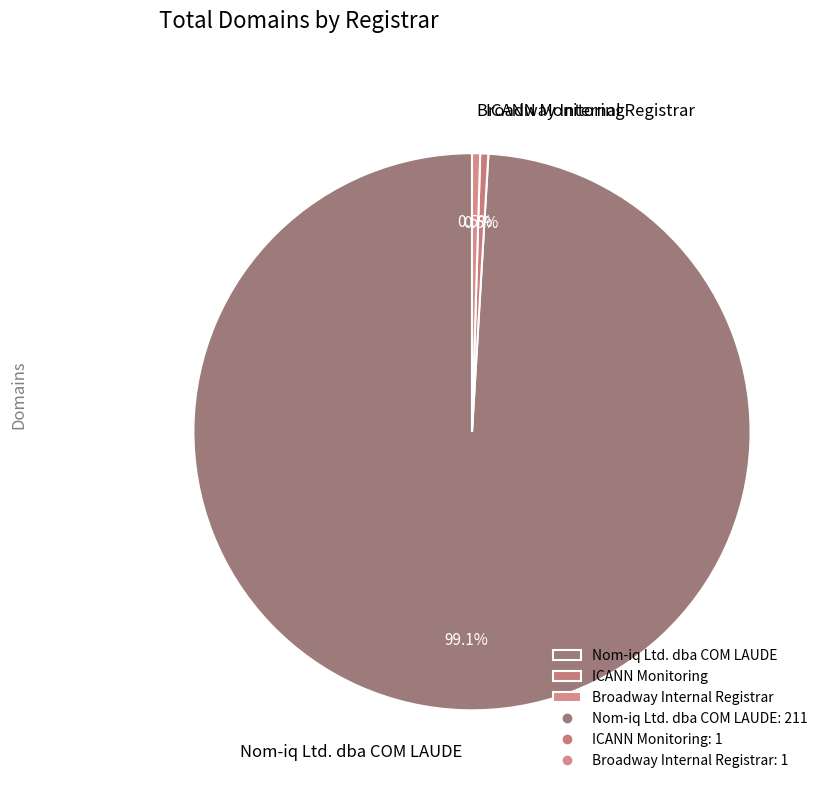

Combined, do ICANN Monitoring and Nom-iq Ltd. dba COM LAUDE account for over 50%?

Yes